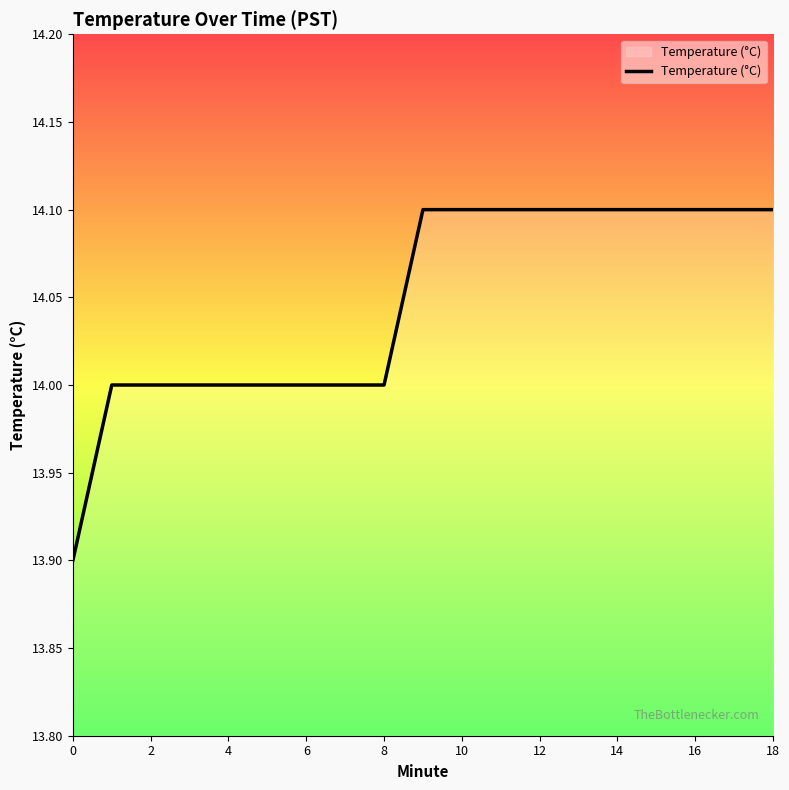

What is the average value?

14.0